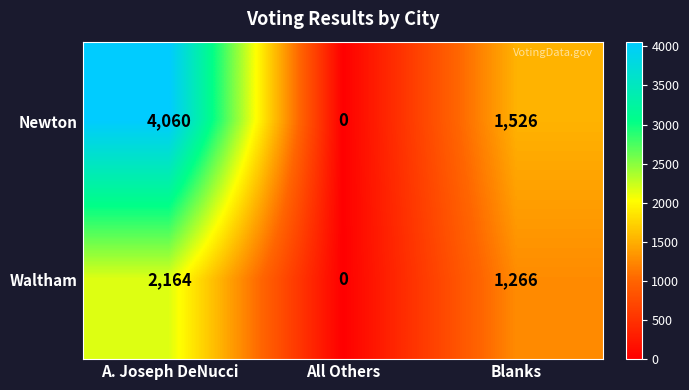

Is it true that Waltham equals -1106 at All Others?

False